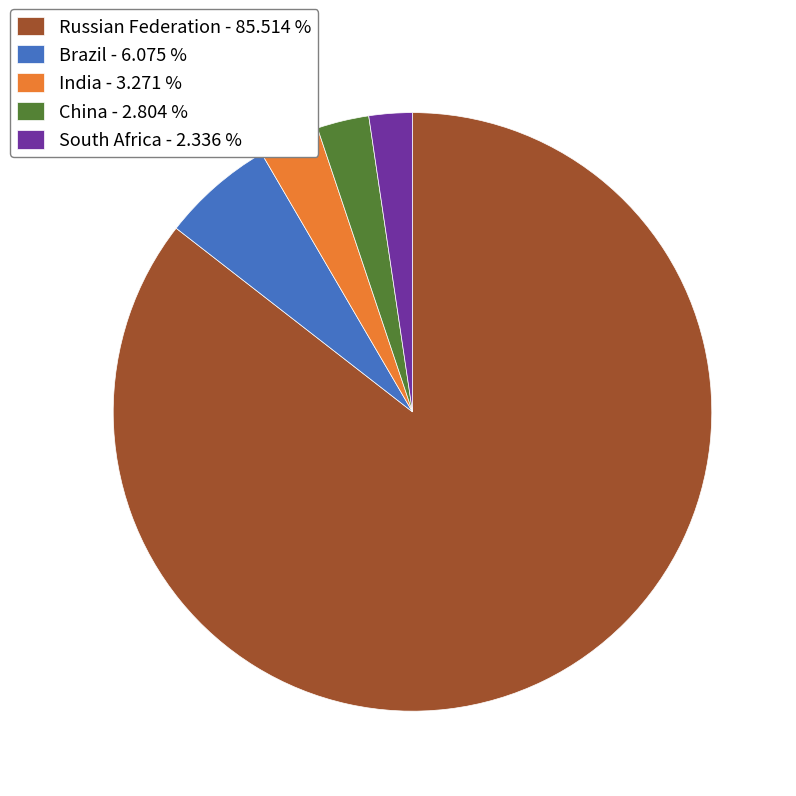

Combined, do China - 2.804 % and India - 3.271 % account for over 50%?

No